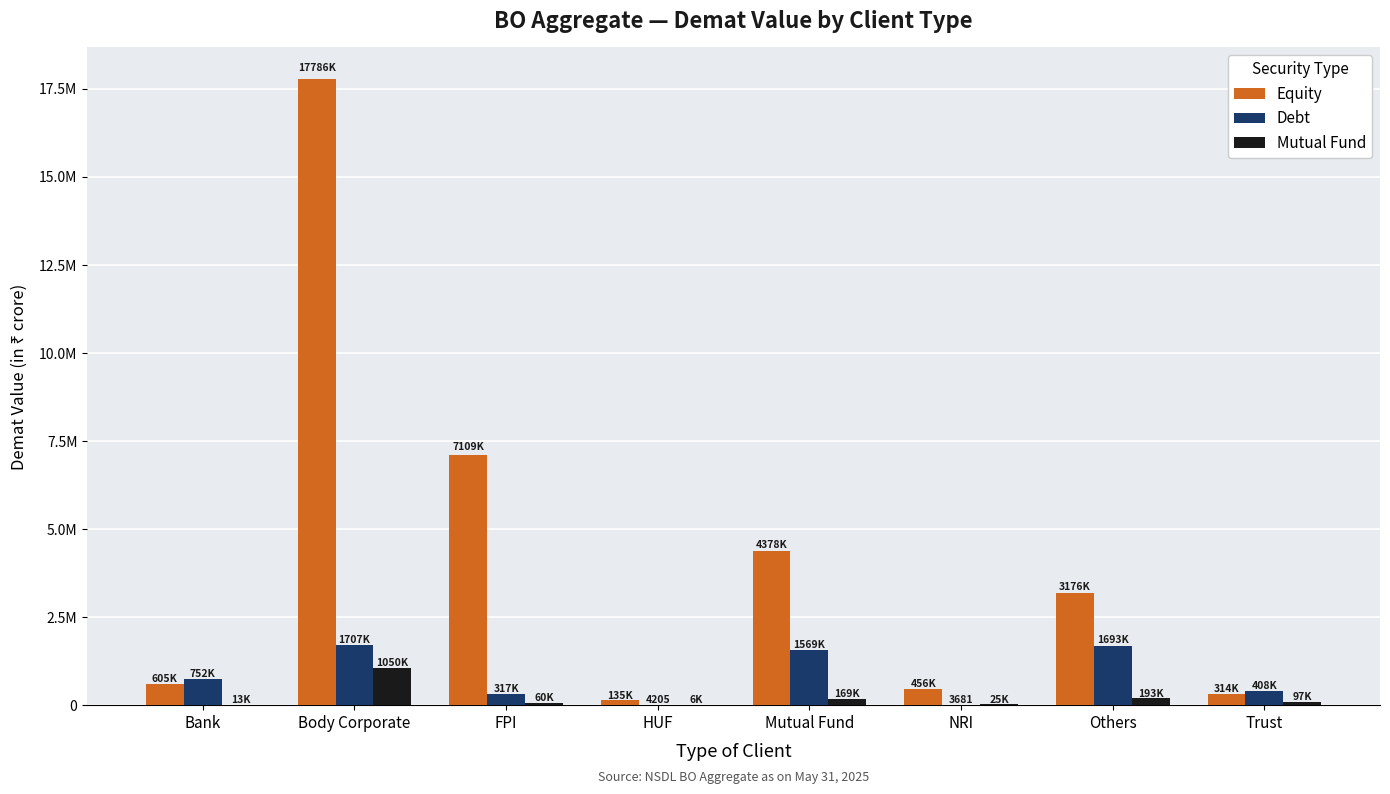

What is the lowest value of the Equity series?

135235.5